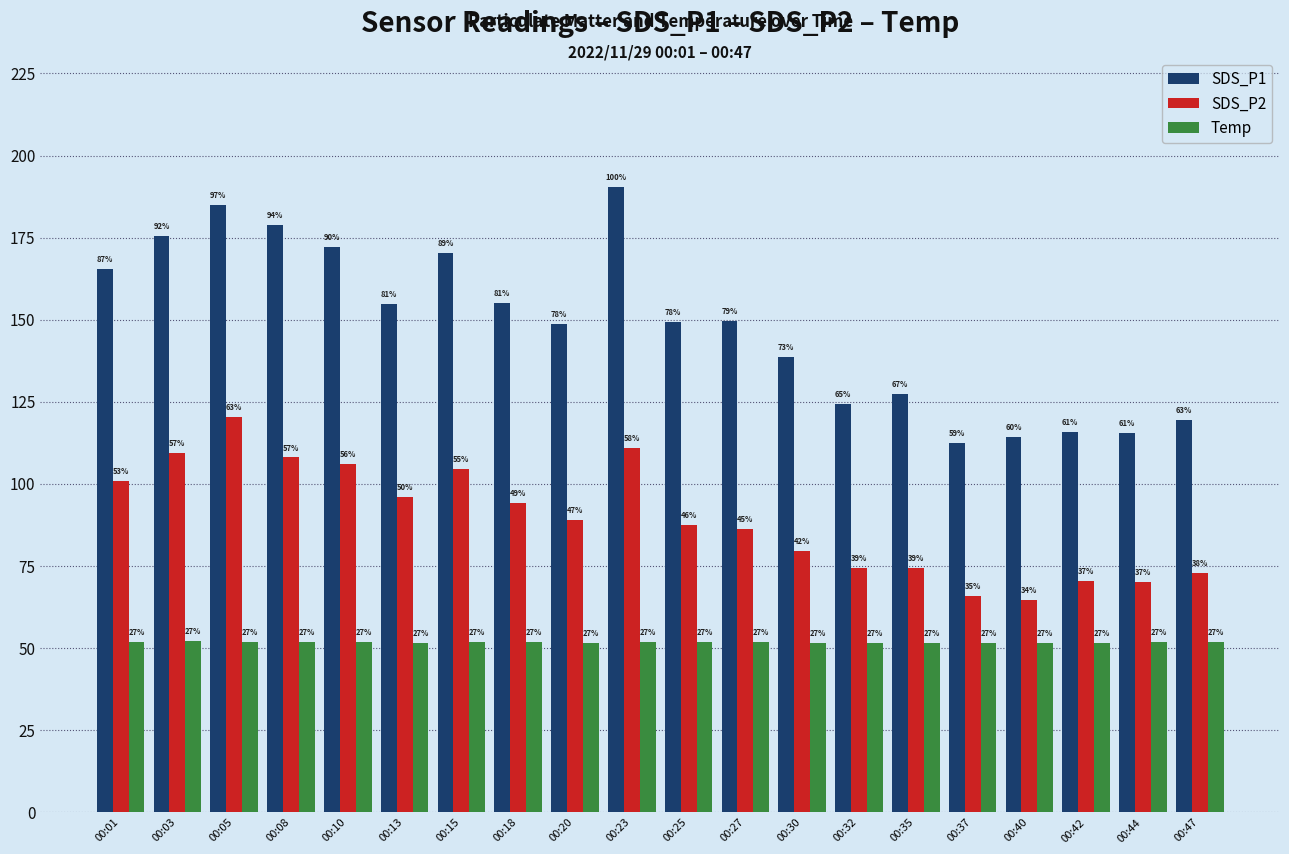

Are the bars grouped side by side (vs. stacked)?

Yes